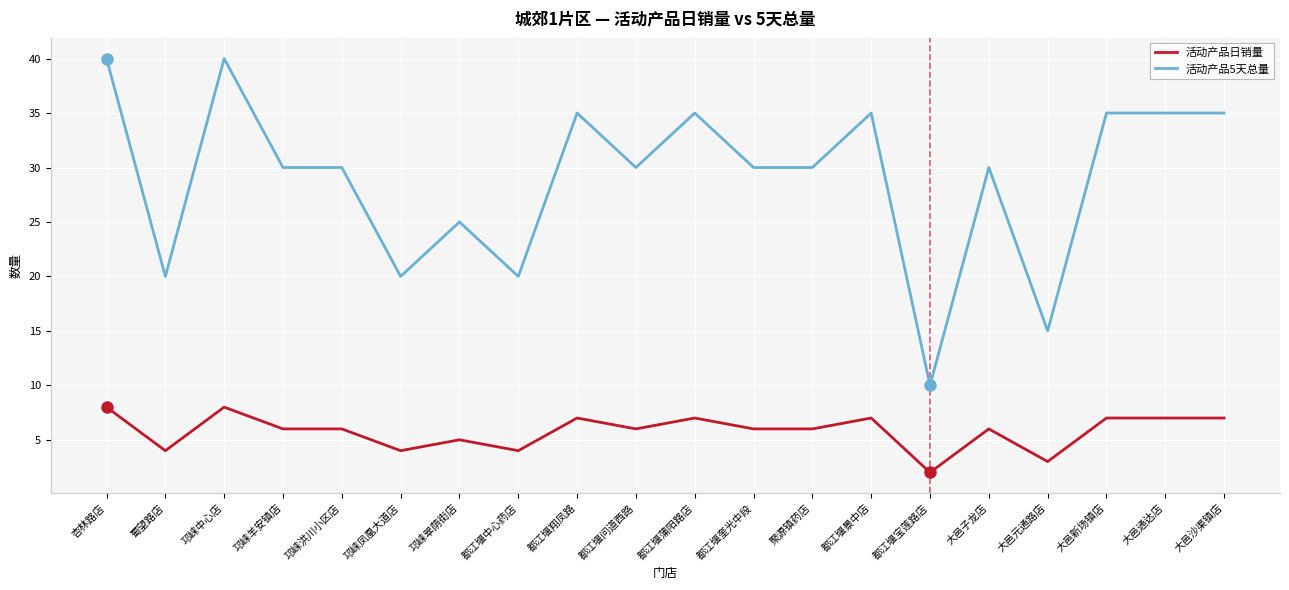

What is the difference between the maximum and minimum values in the 活动产品日销量 series?

6